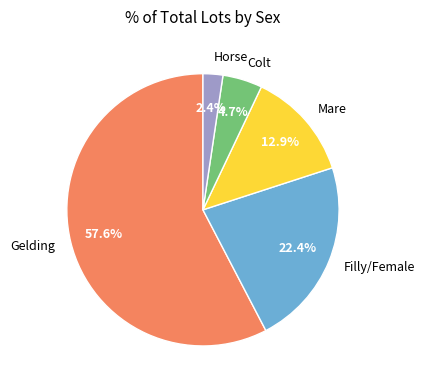

How many slices are in this pie chart?

5